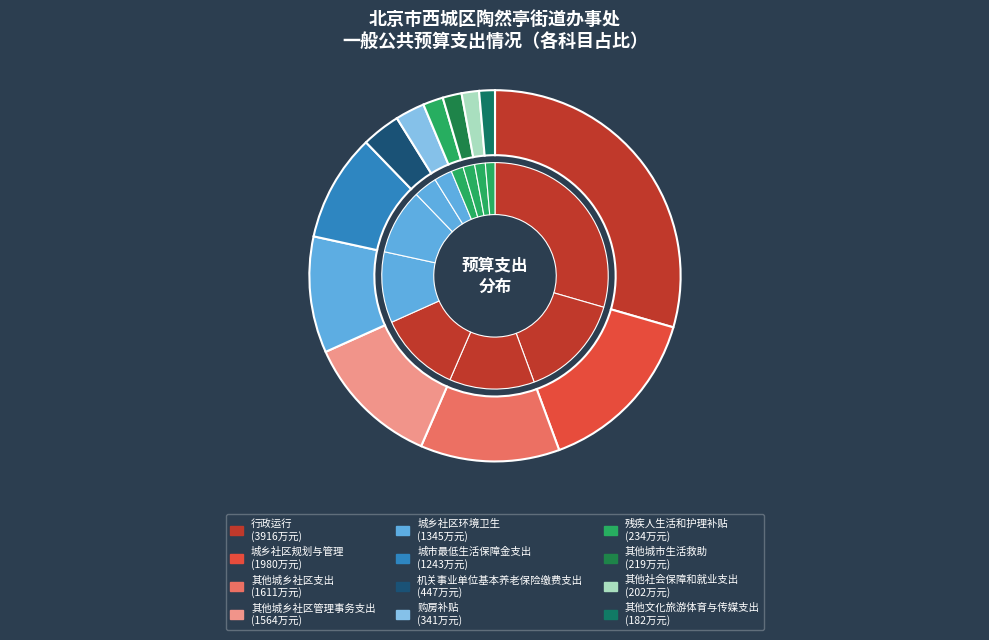

What is the smallest slice in the pie chart?

其他文化旅游体育与传媒支出